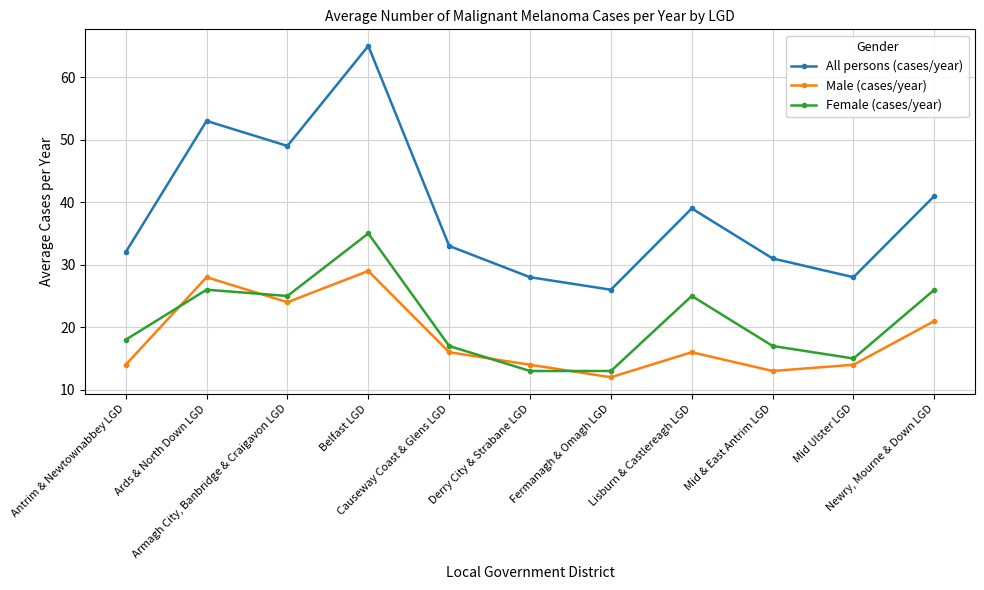

What is the sum of all Male (cases/year) values?

201